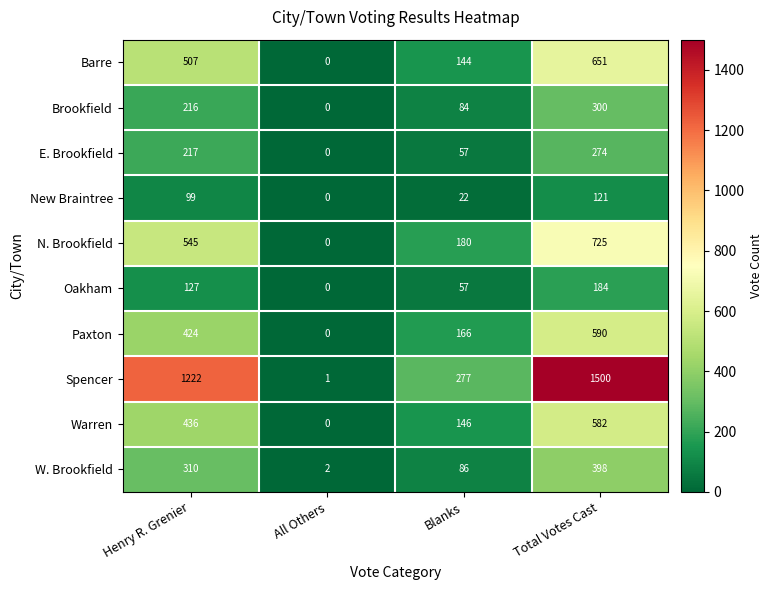

Rank the series by their maximum value, from highest to lowest.

Spencer, N. Brookfield, Barre, Paxton, Warren, W. Brookfield, Brookfield, E. Brookfield, Oakham, New Braintree